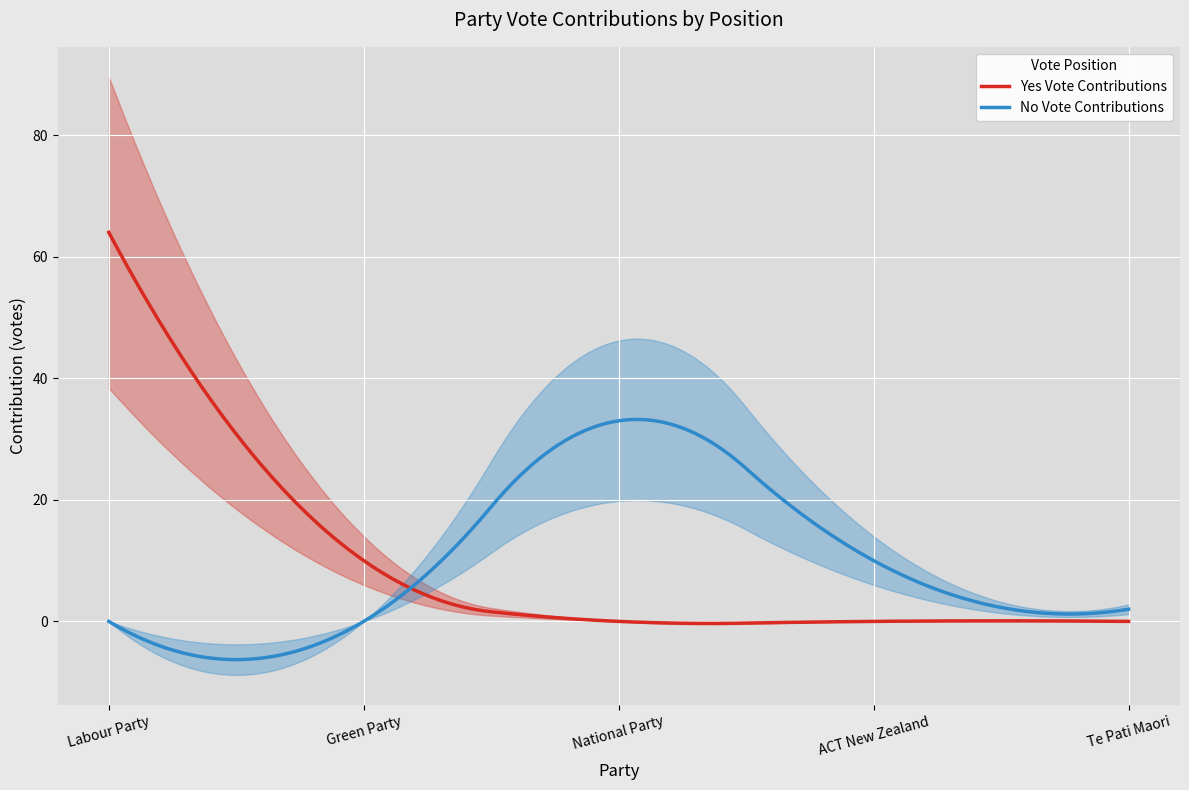

Where is the data nearest to the value 33?

national